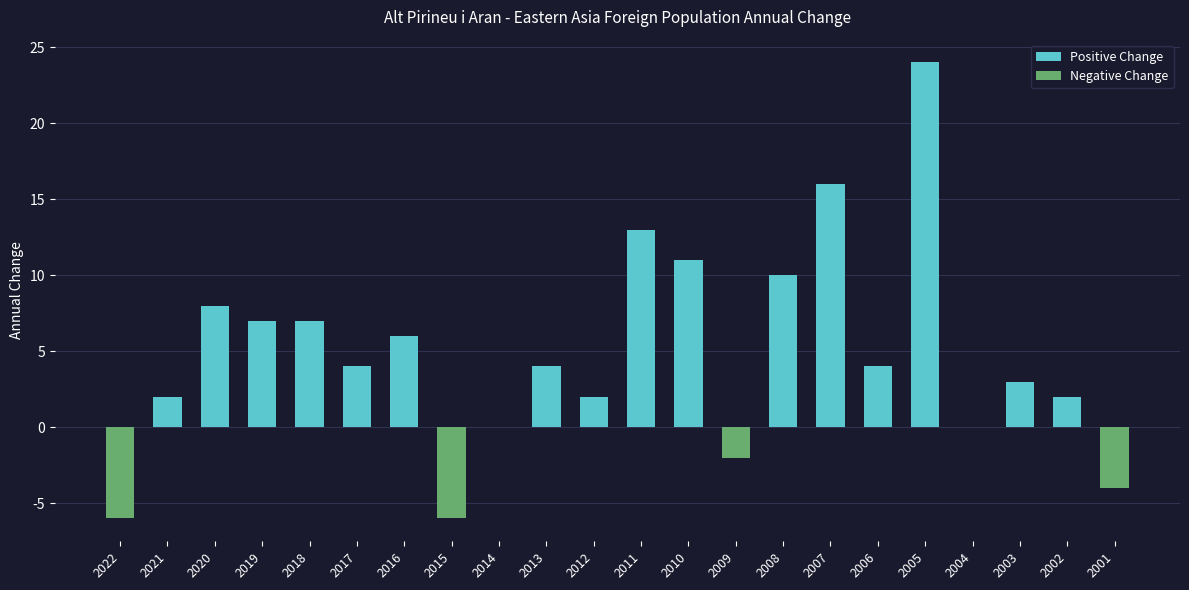

Which label corresponds to the largest value in the chart?

2005